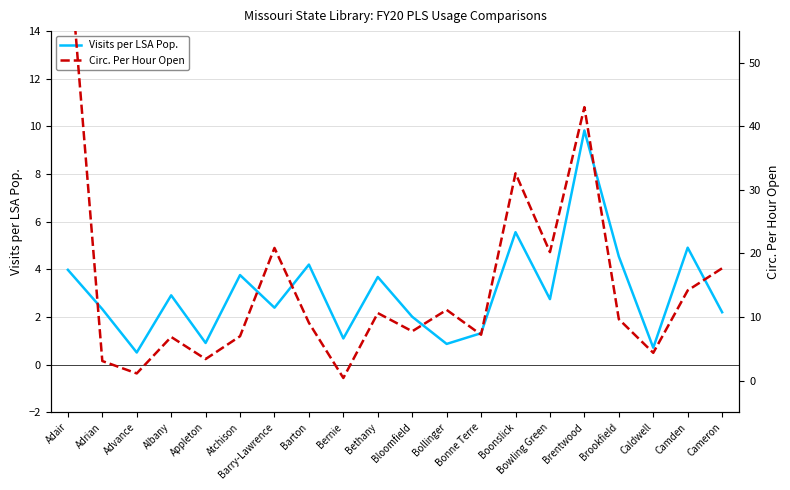

At which label does Visits per LSA Pop. first exceed 2?

Adair